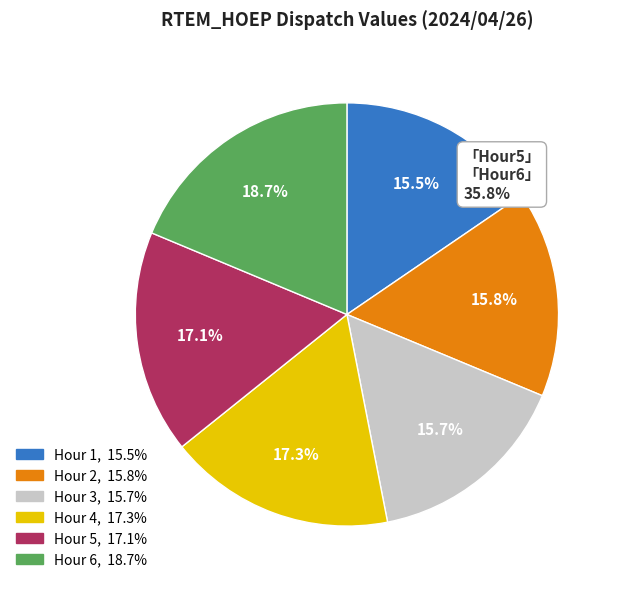

Does any single category account for the majority?

No